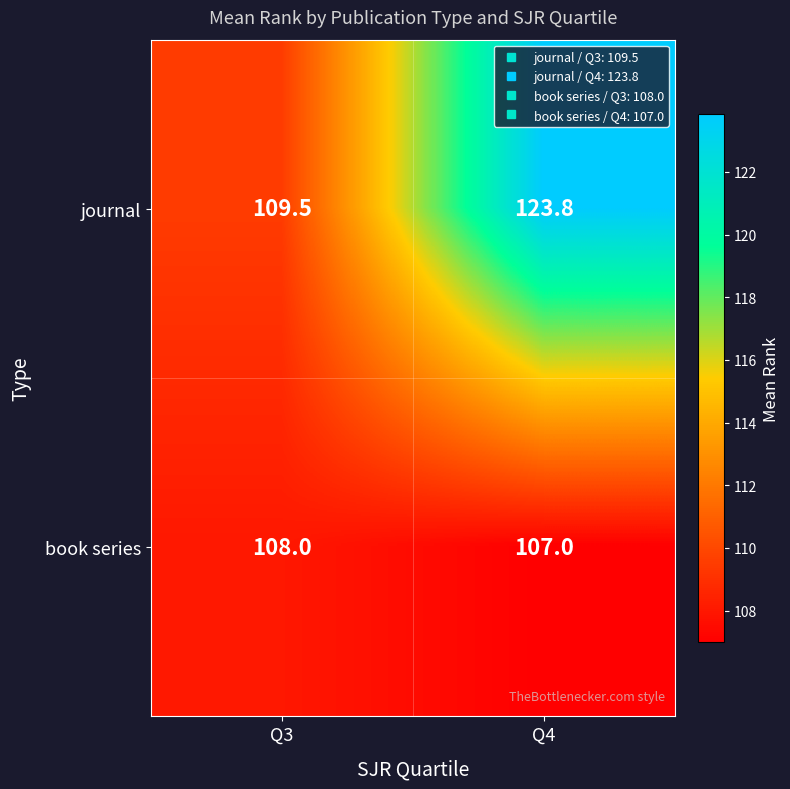

Which series has the largest total across all categories?

journal